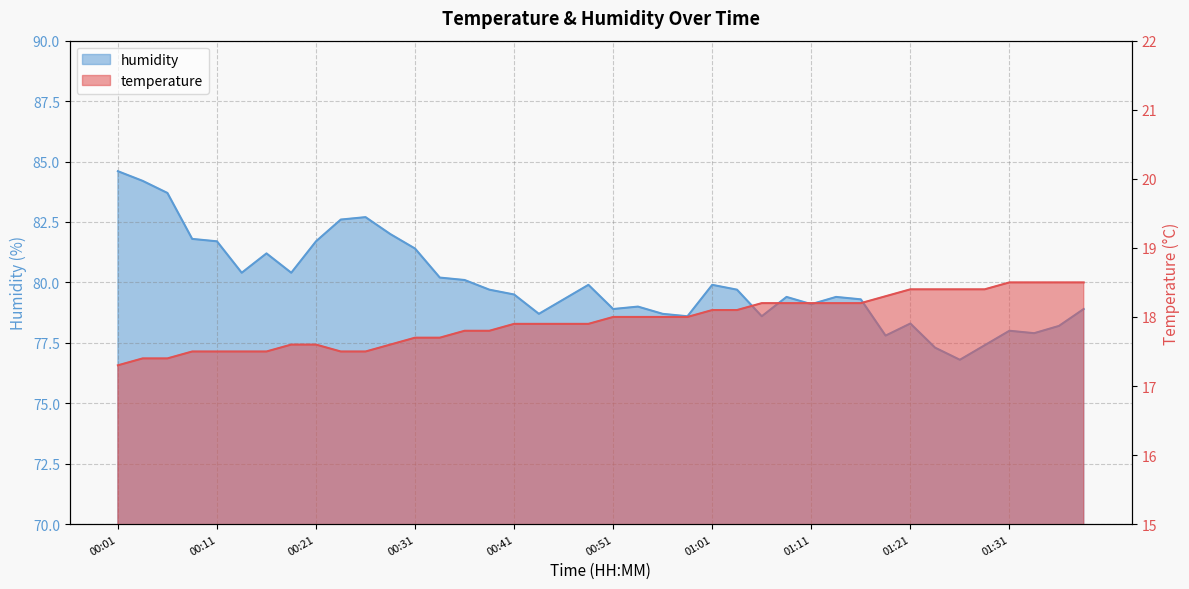

Reading right to left, list all the values displayed in this chart.

temperature: 18.5	18.5	18.5	18.5	18.4	18.4	18.4	18.4	18.3	18.2	18.2	18.2	18.2	18.2	18.1	18.1	18.0	18.0	18.0	18.0	17.9	17.9	17.9	17.9	17.8	17.8	17.7	17.7	17.6	17.5	17.5	17.6	17.6	17.5	17.5	17.5	17.5	17.4	17.4	17.3
humidity: 78.9	78.2	77.9	78.0	77.4	76.8	77.3	78.3	77.8	79.3	79.4	79.1	79.4	78.6	79.7	79.9	78.6	78.7	79.0	78.9	79.9	79.3	78.7	79.5	79.7	80.1	80.2	81.4	82.0	82.7	82.6	81.7	80.4	81.2	80.4	81.7	81.8	83.7	84.2	84.6